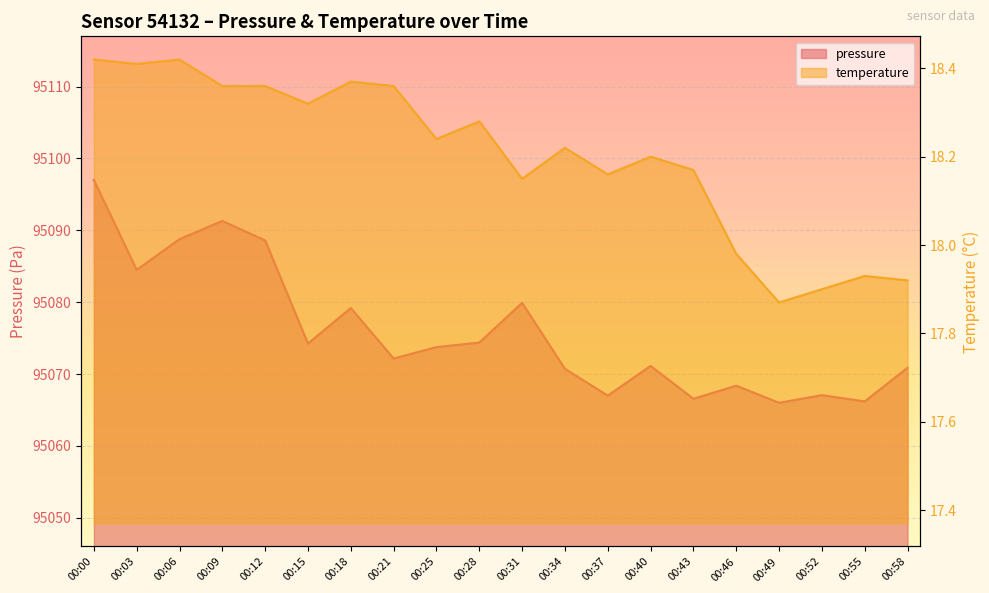

Reading left to right, extract all data points from this chart.

pressure: 95097.0	95084.5	95088.8	95091.3	95088.6	95074.2	95079.2	95072.2	95073.8	95074.4	95079.9	95070.7	95067.0	95071.1	95066.6	95068.4	95066.0	95067.1	95066.2	95070.9
temperature: 18.4	18.4	18.4	18.4	18.4	18.3	18.4	18.4	18.2	18.3	18.1	18.2	18.2	18.2	18.2	18.0	17.9	17.9	17.9	17.9